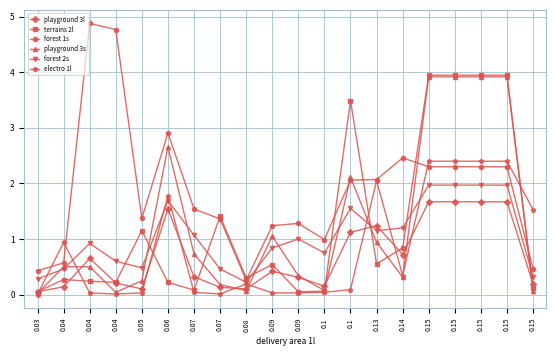

At which label does electro 1l reach its minimum?

0.03